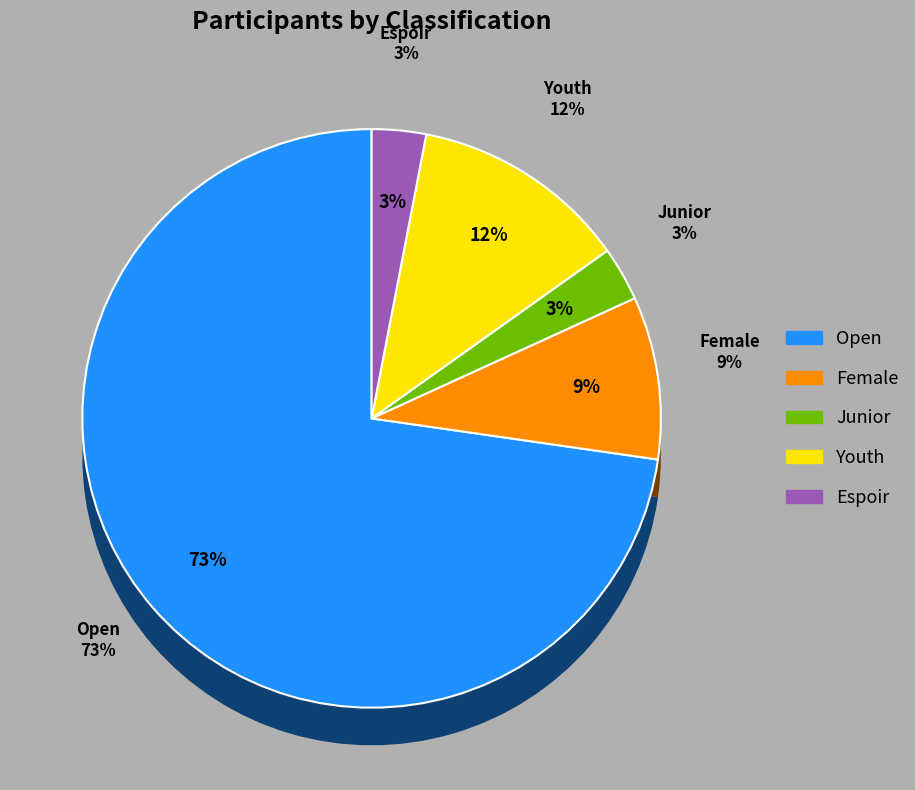

Which slice represents more than half of the pie?

Open